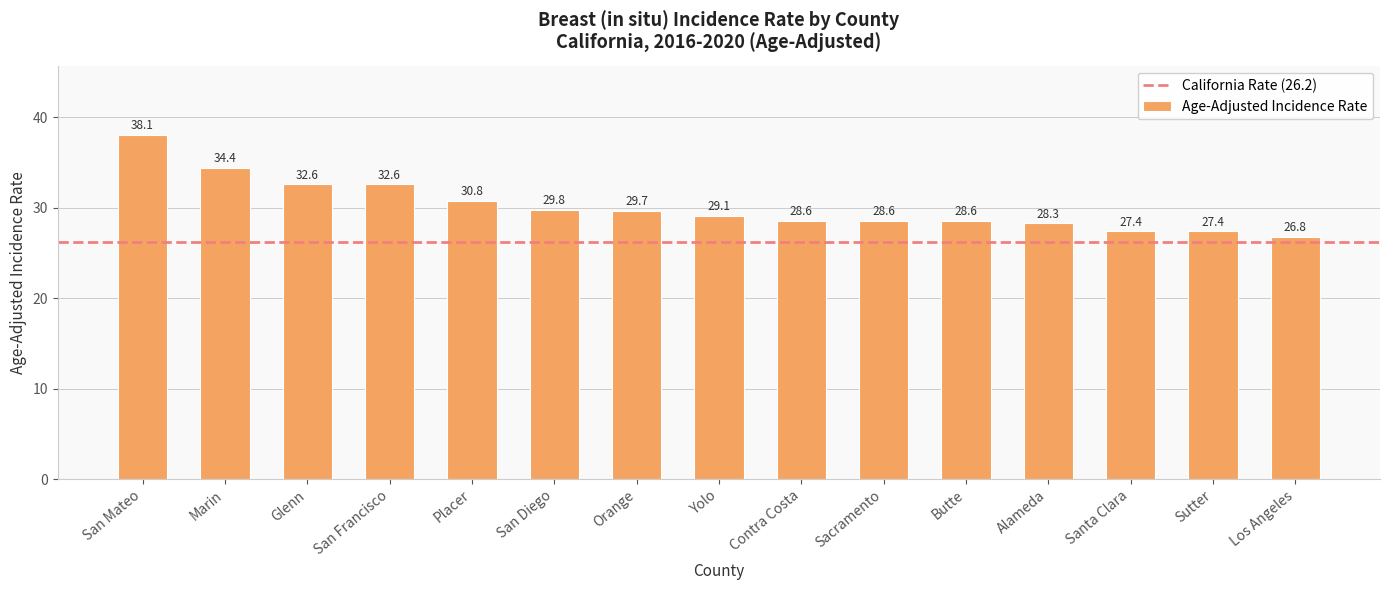

What position from the left is Contra Costa?

9